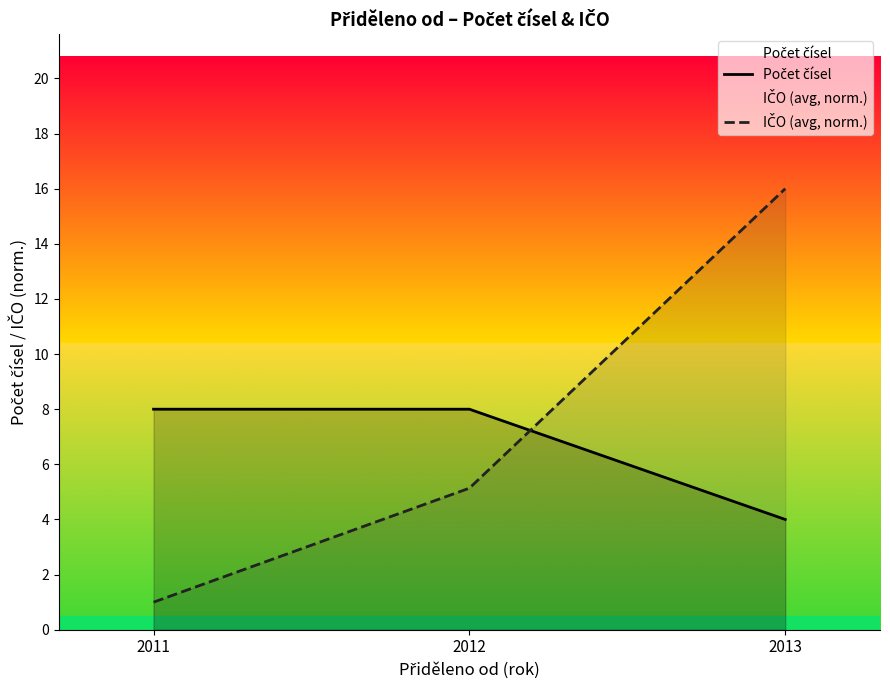

What is the sum of all Počet čísel values?

20.0